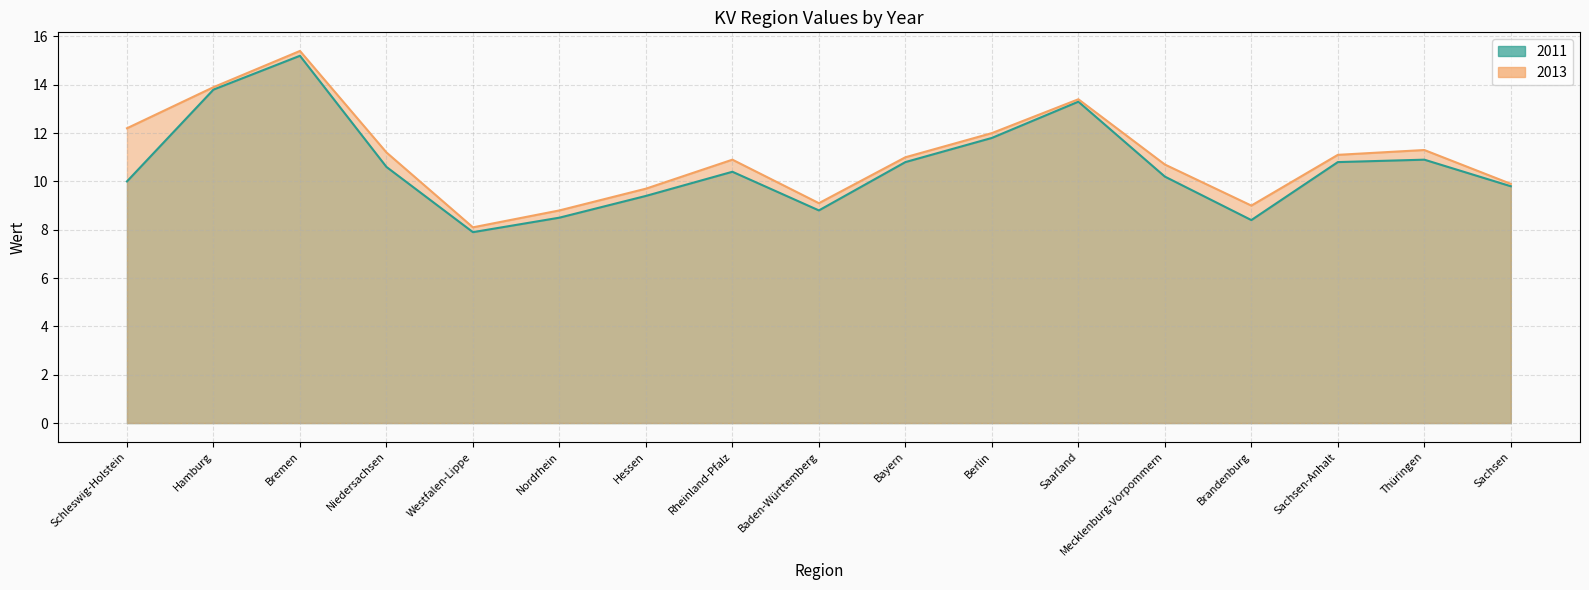

What is the average value of the 2013 series?

11.0